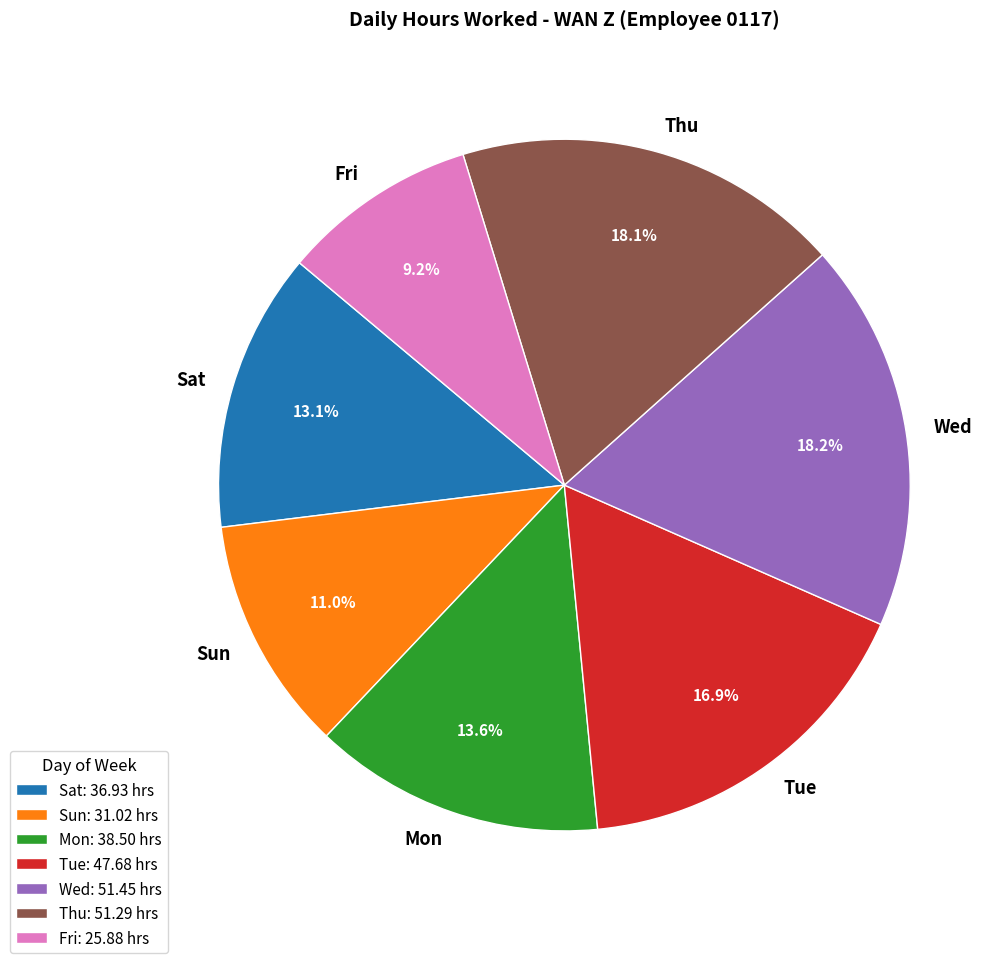

Is there any slice that represents more than half of the pie?

No